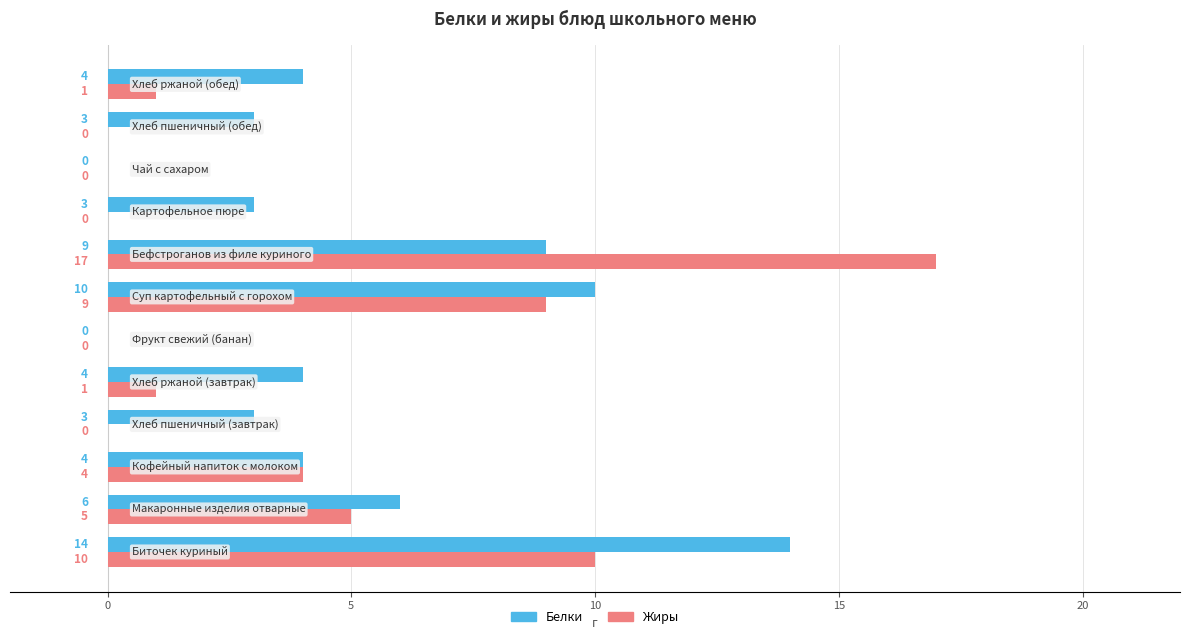

Which series has the largest total across all categories?

Белки